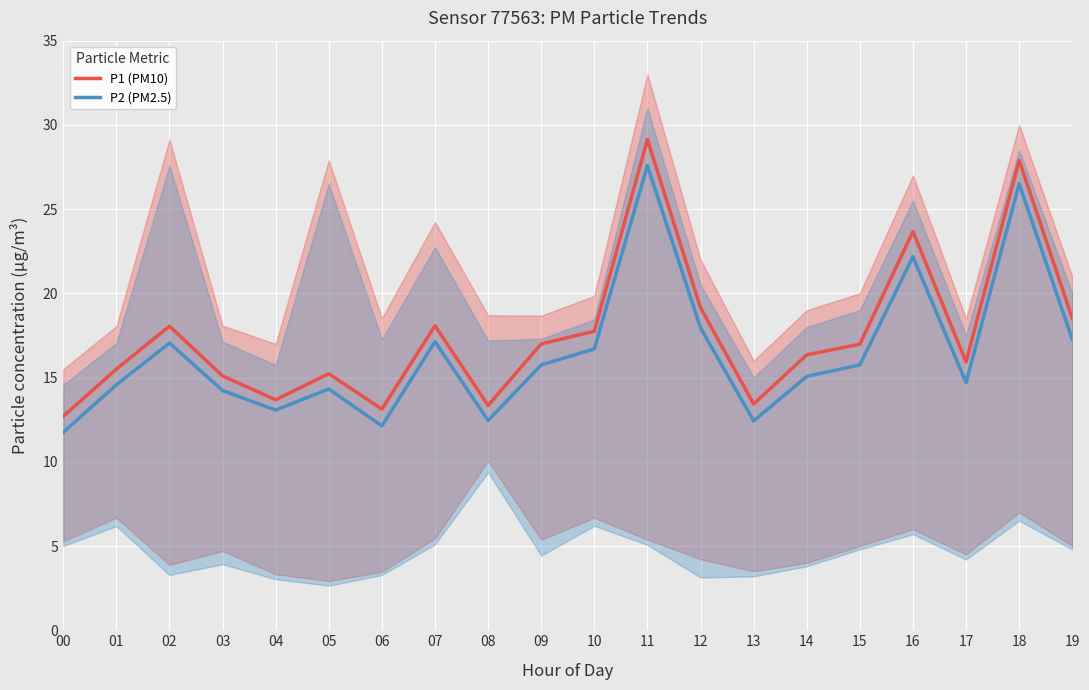

Where is P1 (PM10) nearest to the value 20?

12